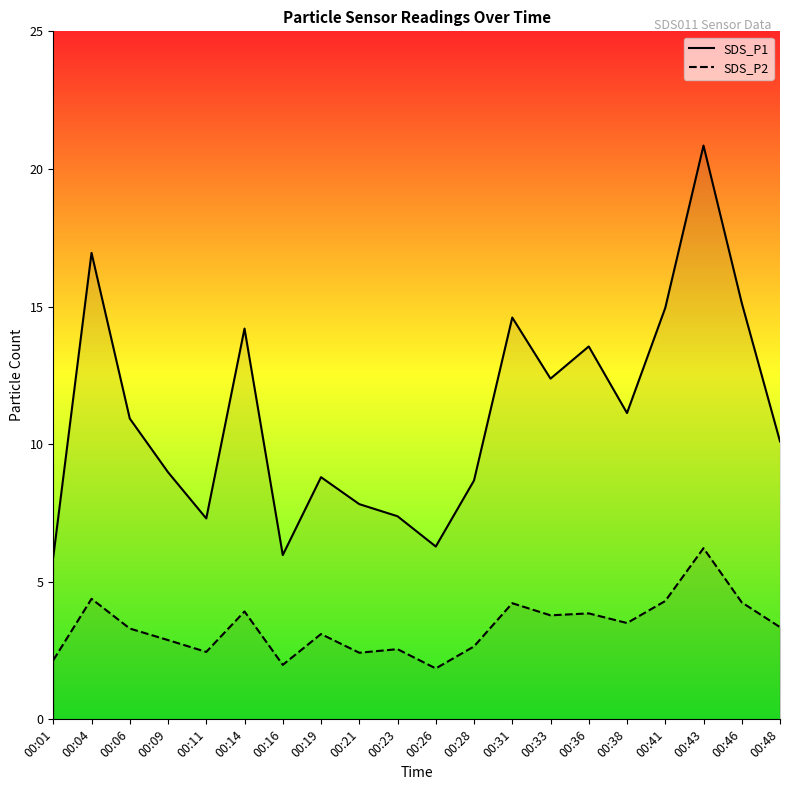

What is the value of the SDS_P1 point at the 16th from the left?

11.1